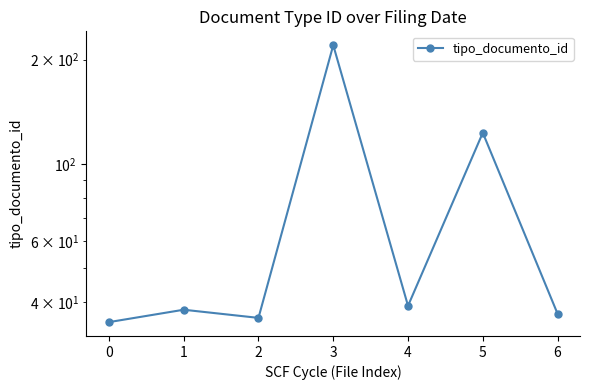

Rank the categories by value from lowest to highest.

0, 2, 6, 1, 4, 5, 3